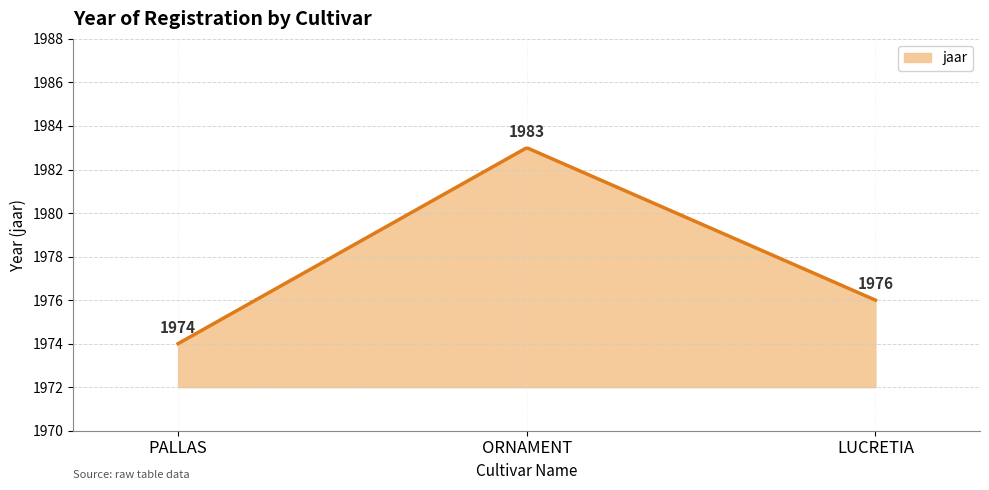

How many categories are shown in the chart?

300